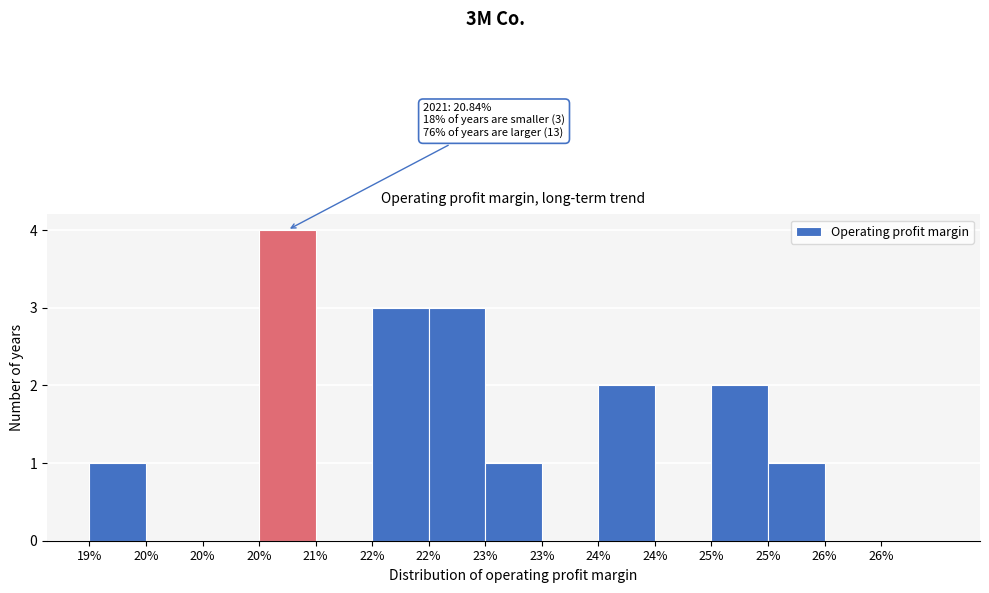

Count the number of data series in this chart.

1